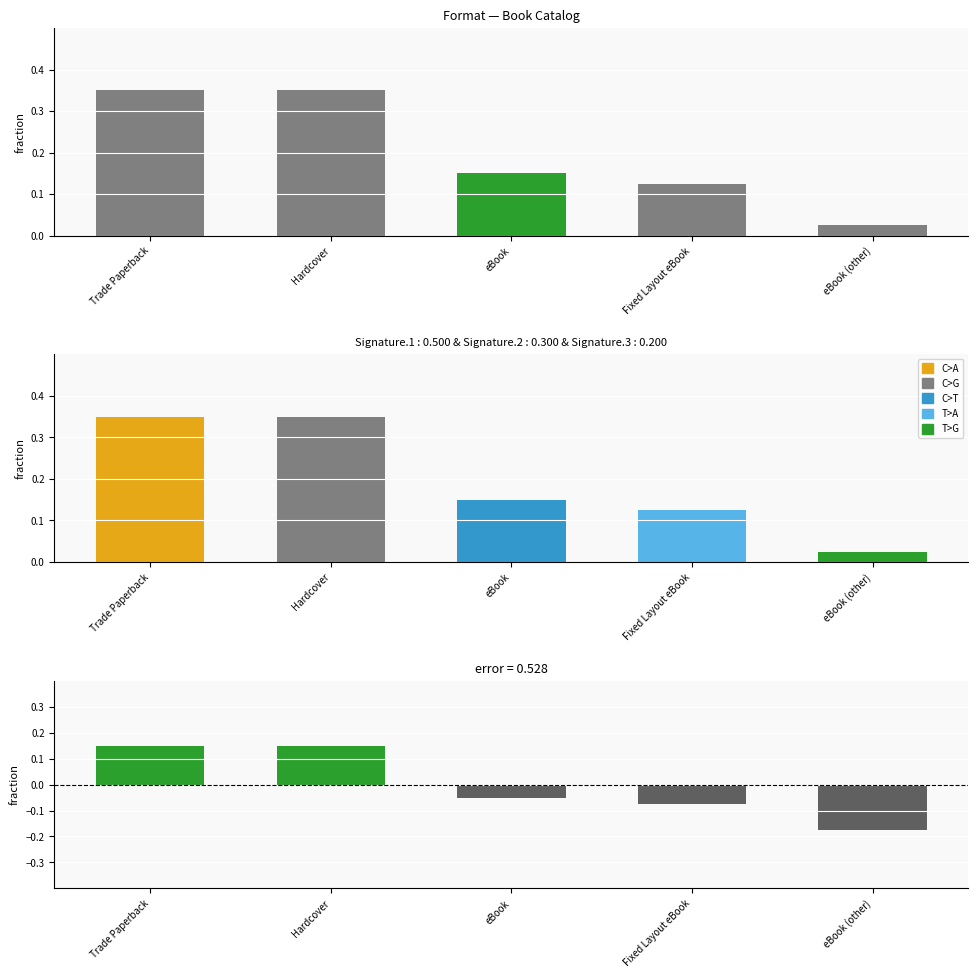

What is the difference between the maximum and minimum values?

0.3